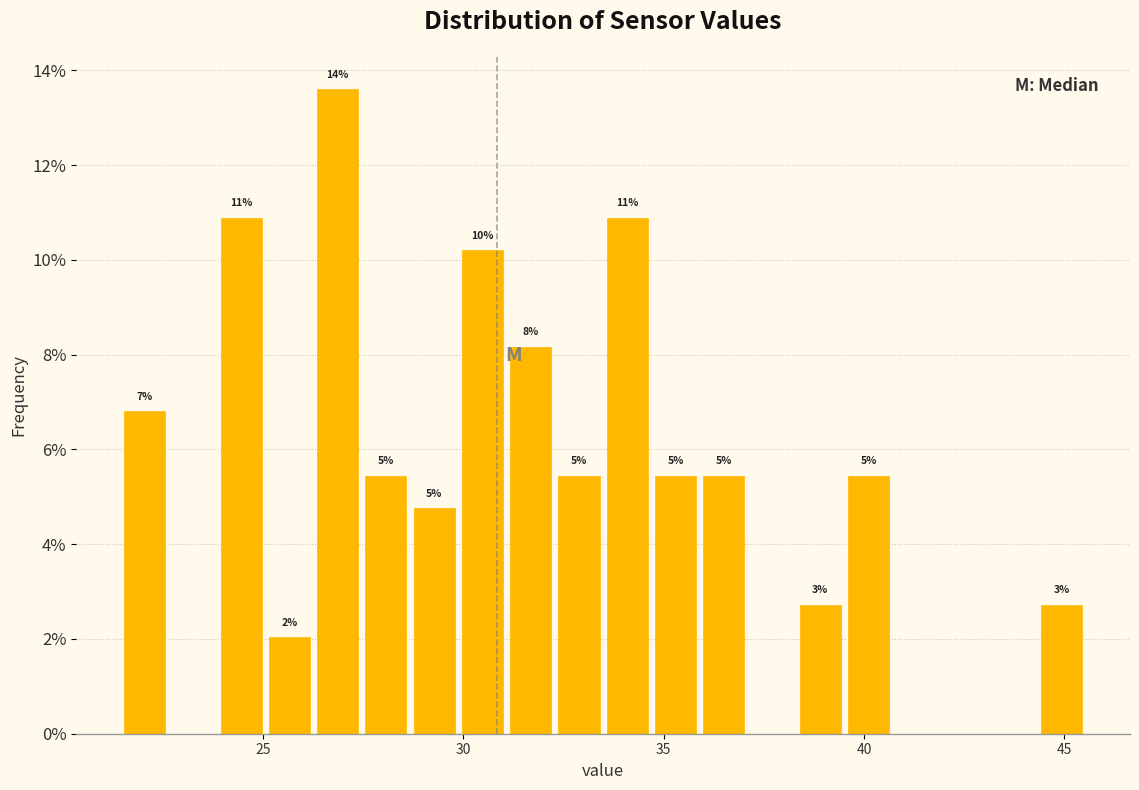

Read against the x-axis, roughly where is the centre of the tallest bar?

27.0